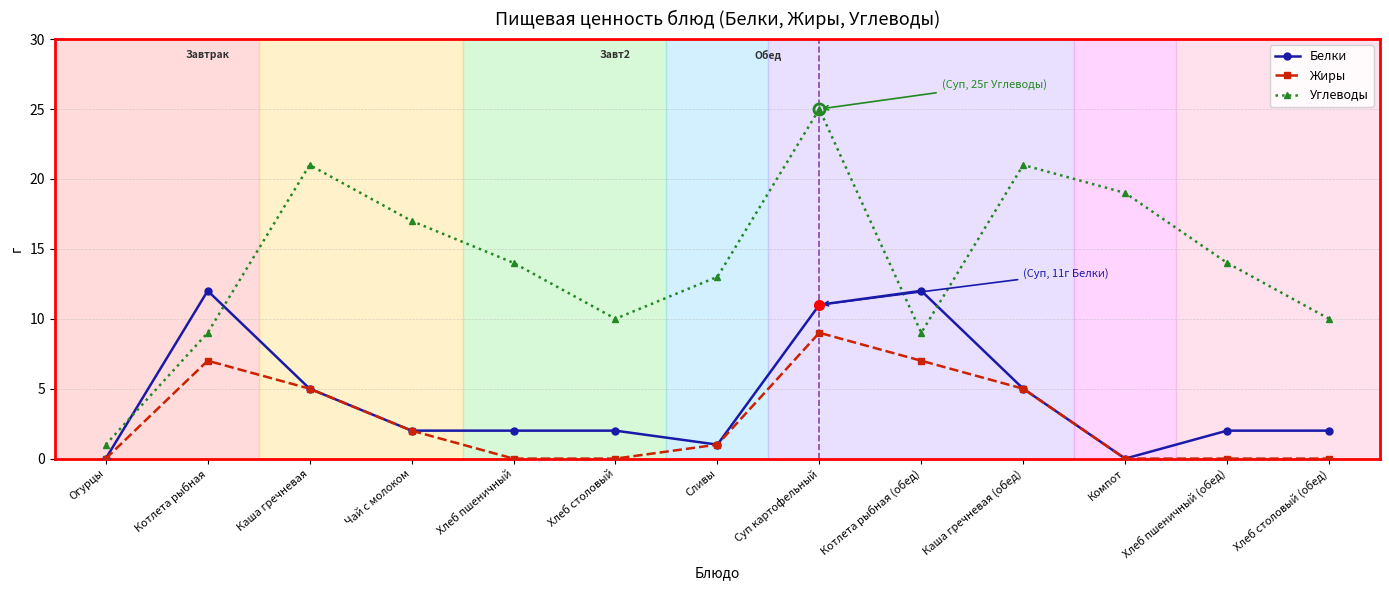

True or false: Углеводы and Жиры cross at least once.

False